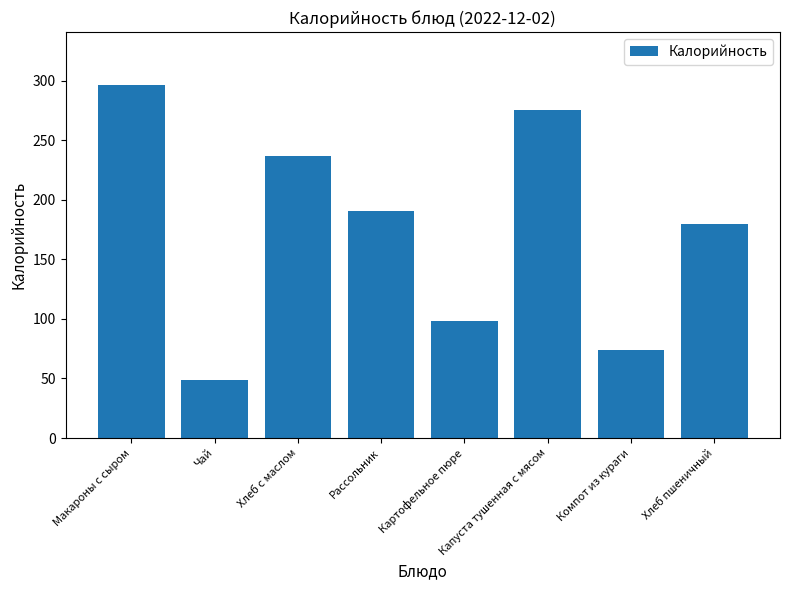

Which category has the lowest value across all series?

Чай